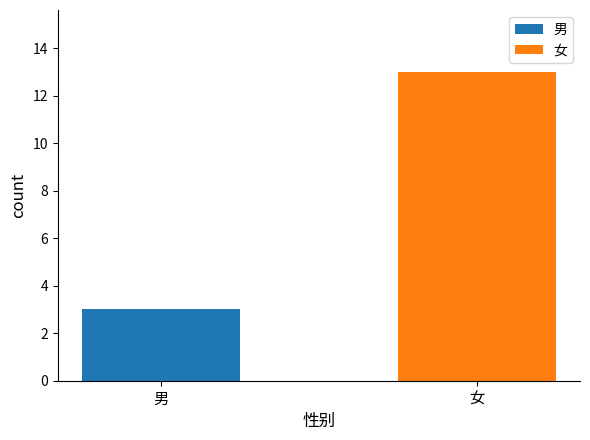

What is the maximum value for 女?

13